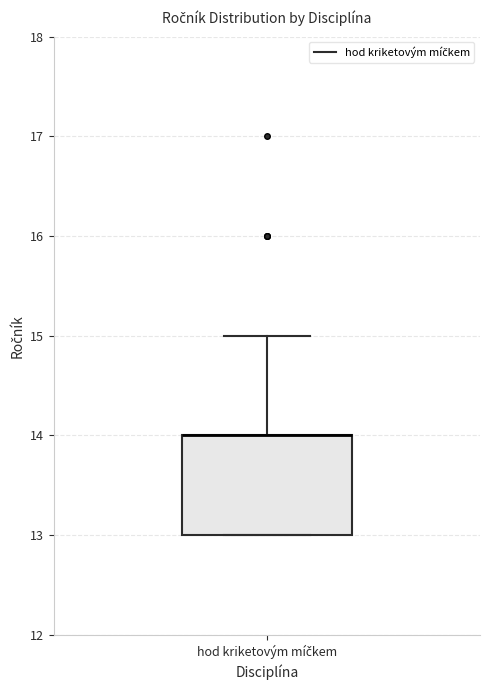

Where does the upper whisker of the box for hod kriketovým míčkem end on the y-axis? The values are not printed on the chart, so give them approximately, as read against the axis.

15